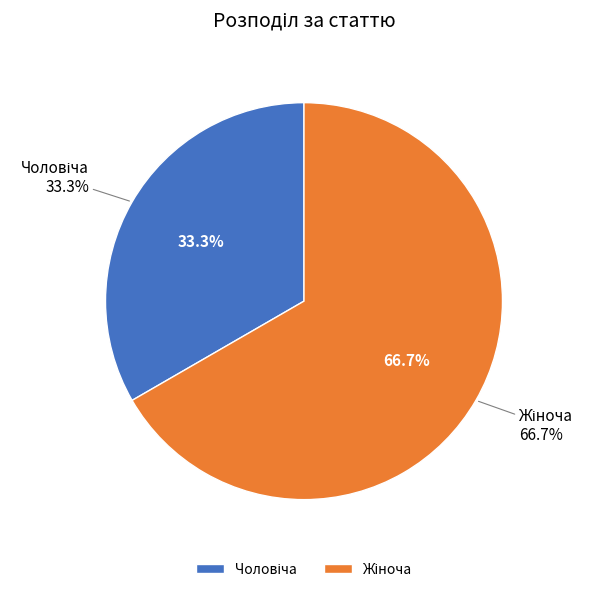

How many segments does this pie chart have?

2